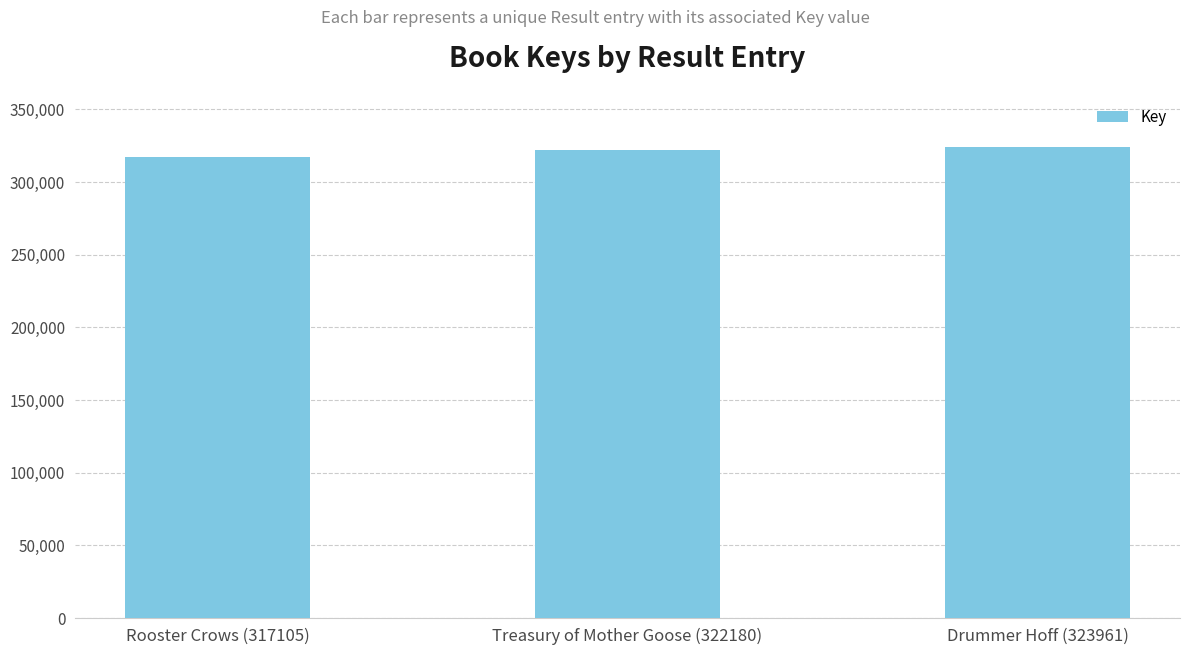

At which label is the value closest to 320533?

Treasury of Mother Goose (322180)